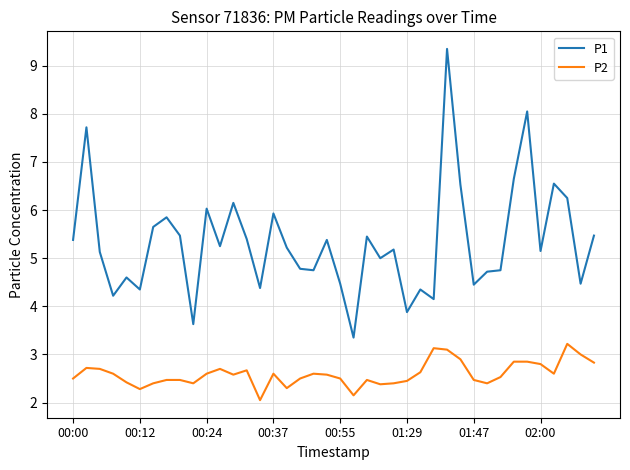

True or false: P1 and P2 cross at least once.

False